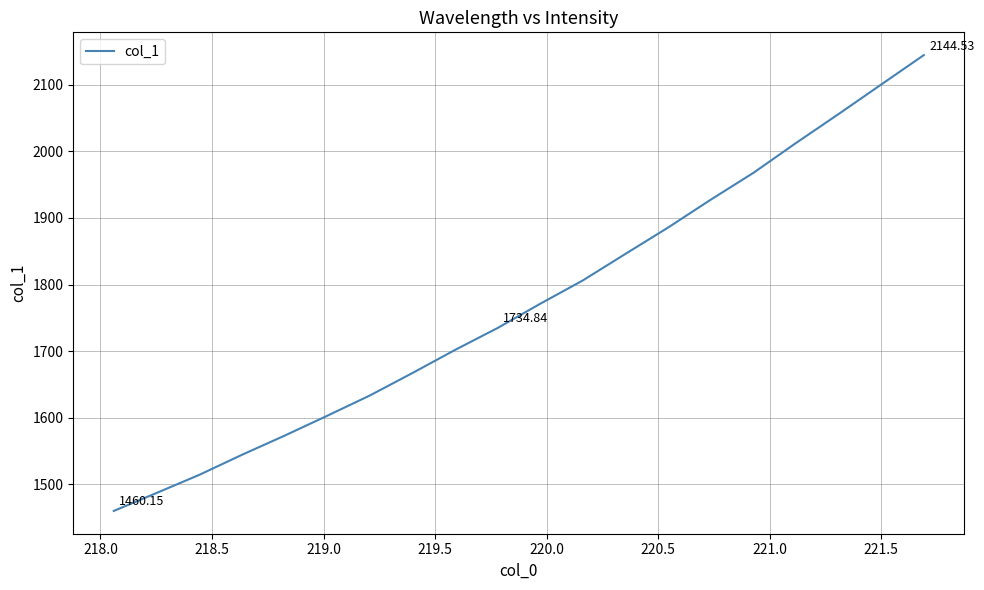

What is the difference between the maximum and minimum values?

684.4